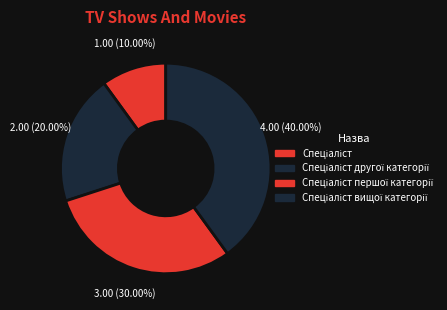

To the nearest percent, what is the difference between the largest and smallest slice percentages?

30%